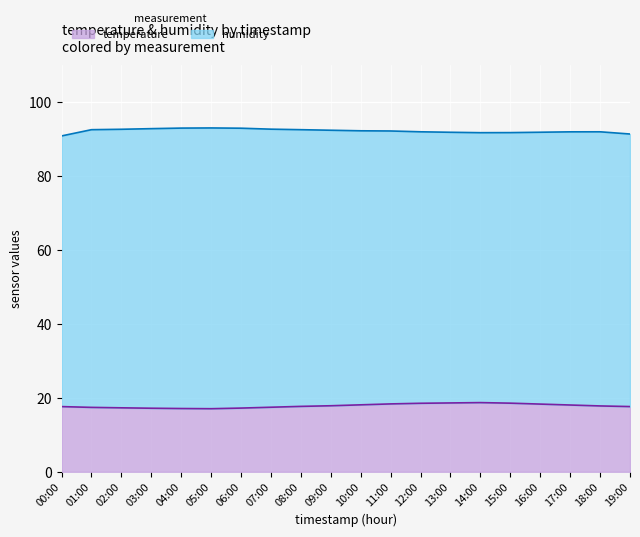

What is the value of the 12th point from the left?

18.4